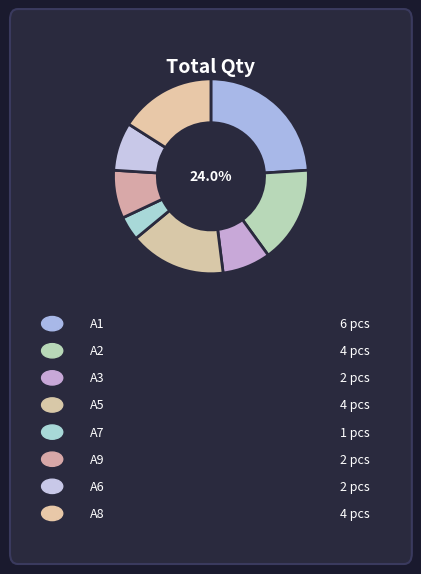

Is there a majority slice in this chart?

No